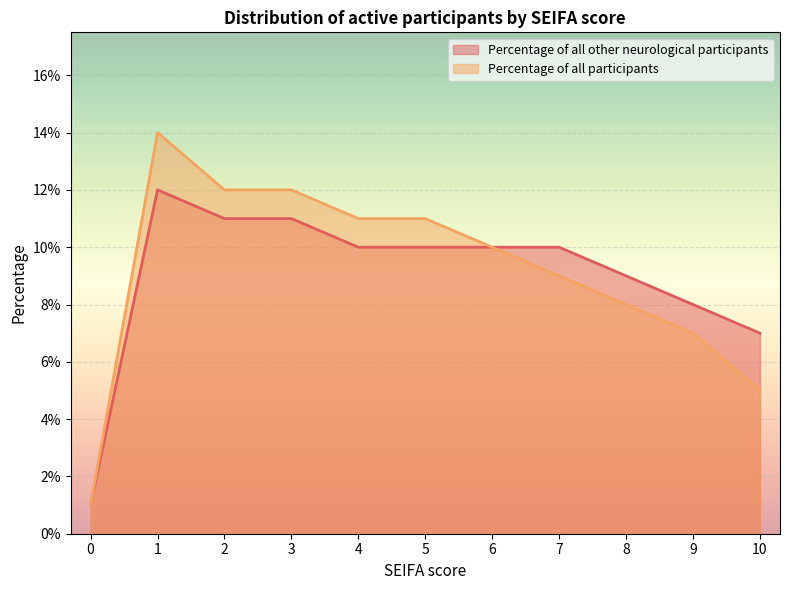

List the series in order of their peak value, lowest first.

Percentage of all other neurological participants, Percentage of all participants